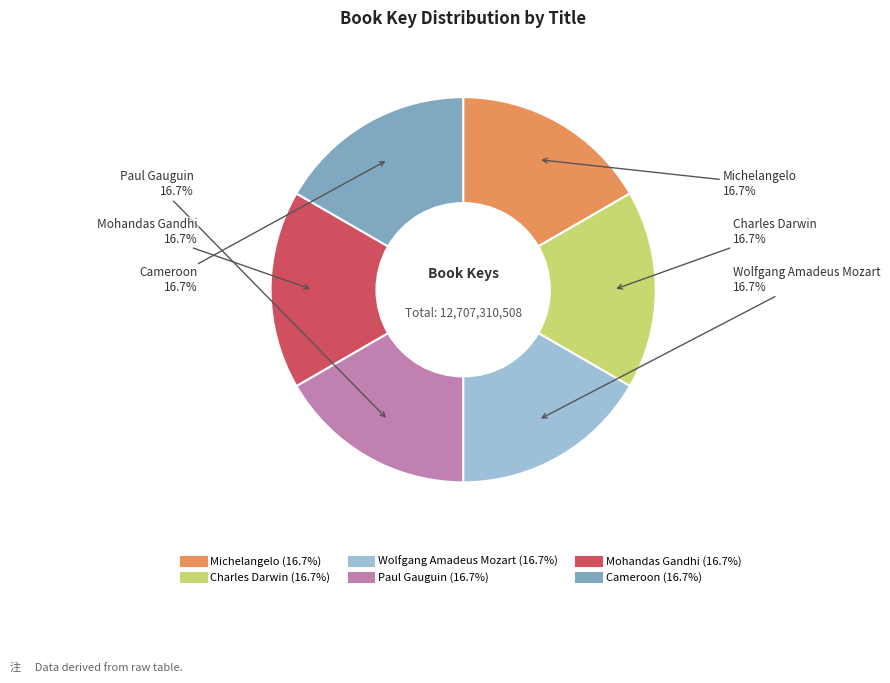

How many segments does this pie chart have?

6